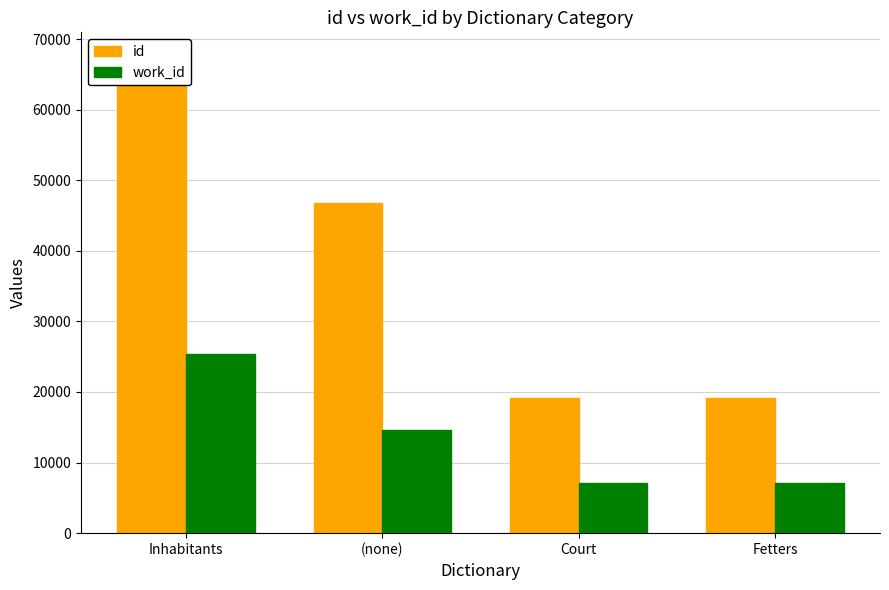

What is the sum of the id values at Court and Inhabitants?

86767